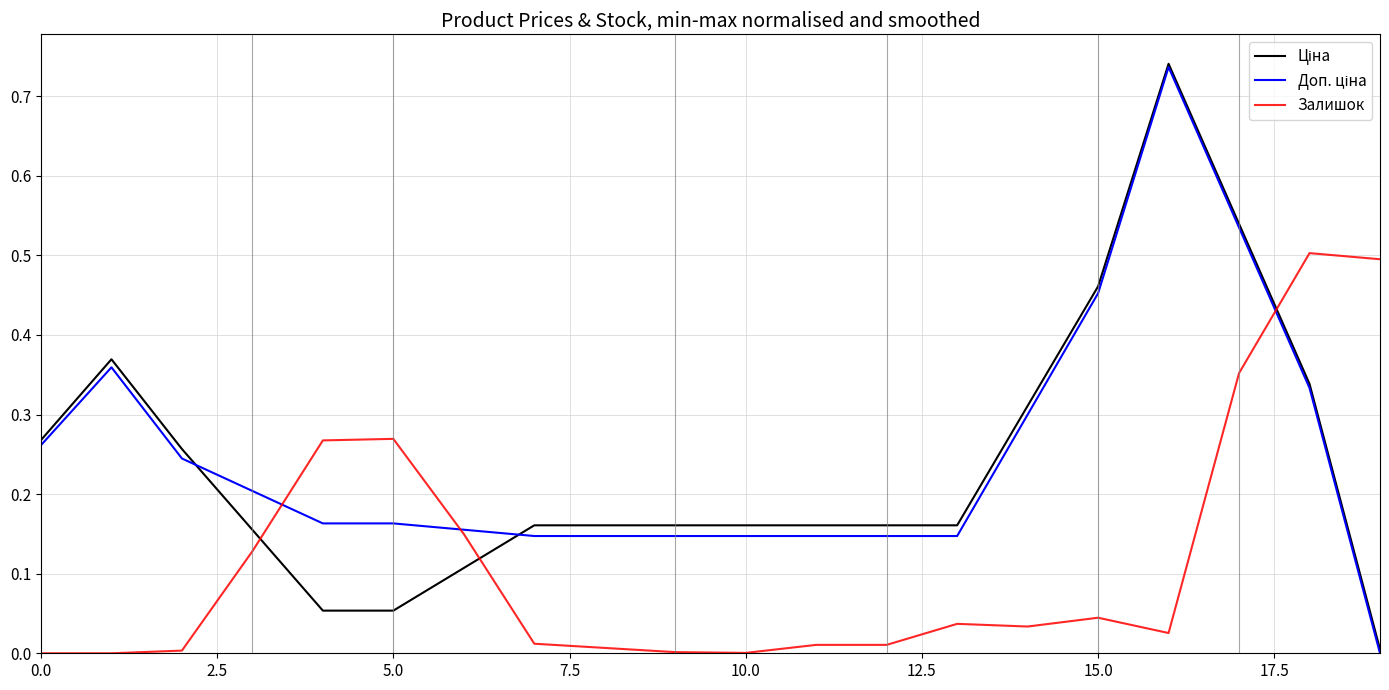

Reading right to left, what are all the values shown in this chart?

Ціна: 0.0	0.3	0.5	0.7	0.5	0.3	0.2	0.2	0.2	0.2	0.2	0.2	0.2	0.1	0.1	0.1	0.2	0.3	0.4	0.3
Доп. ціна: 0.0	0.3	0.5	0.7	0.5	0.3	0.1	0.1	0.1	0.1	0.1	0.1	0.1	0.2	0.2	0.2	0.2	0.2	0.4	0.3
Залишок: 0.5	0.5	0.4	0.0	0.0	0.0	0.0	0.0	0.0	0.0	0.0	0.0	0.0	0.1	0.3	0.3	0.1	0.0	0.0	0.0